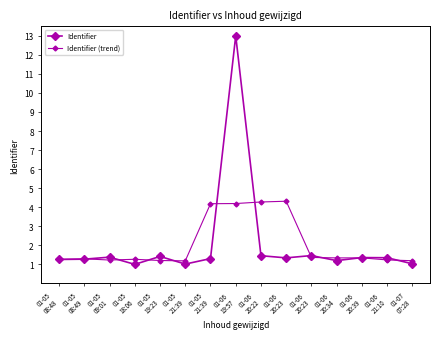

After their last crossing, which series has the higher values: Identifier (trend) or Identifier?

Identifier (trend)